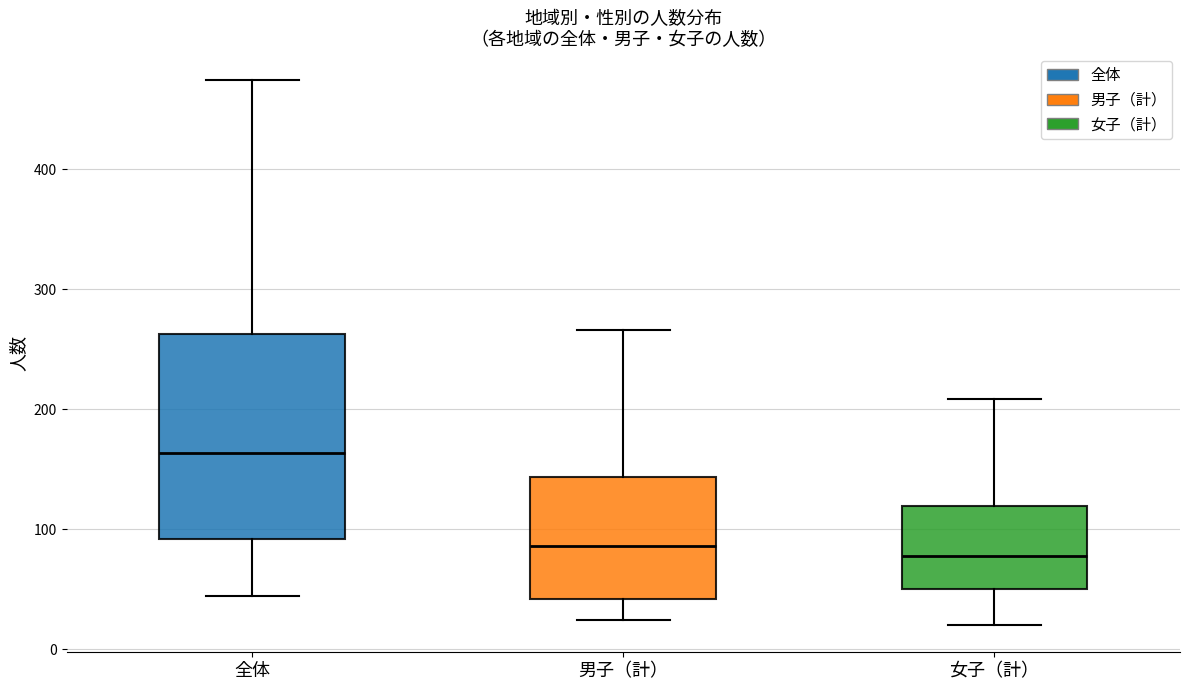

Reading left to right, transcribe this box plot: for each box, give where its median line is, the range the box spans, and where its two whiskers end, as read against the y-axis. The values are not printed on the chart, so give them approximately, as read against the axis.

全体: median 160, box 90 to 260, whiskers 40 to 470
男子（計）: median 90, box 40 to 140, whiskers 20 to 270
女子（計）: median 80, box 50 to 120, whiskers 20 to 210